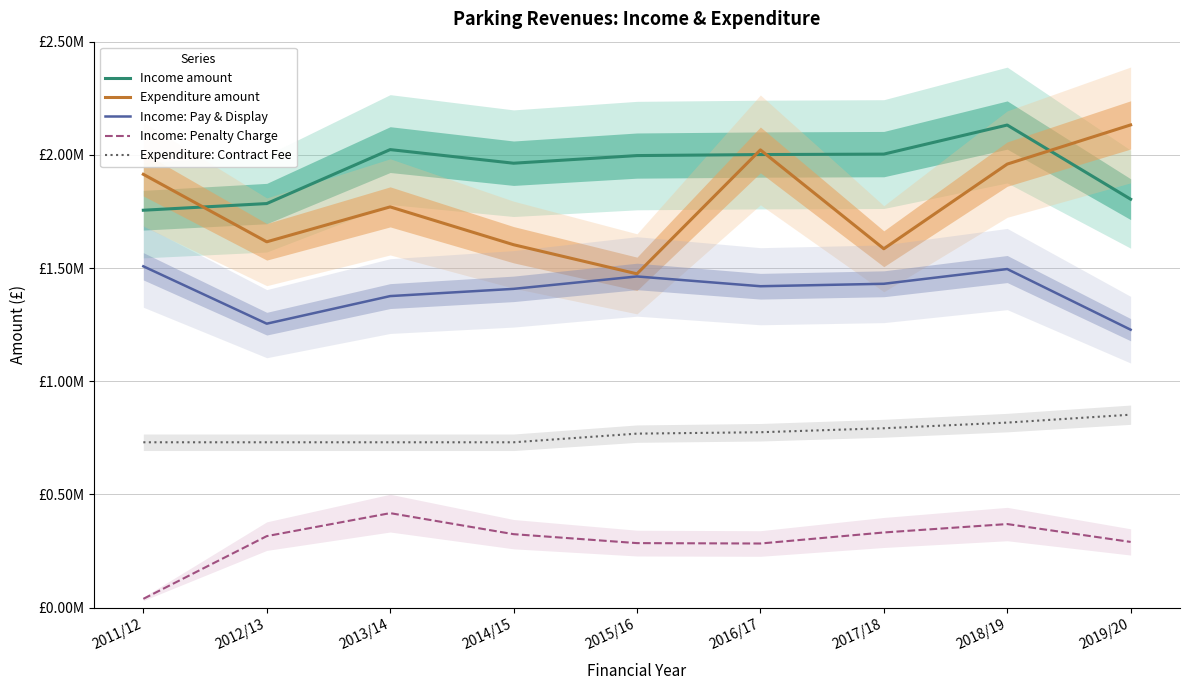

Is it true that Expenditure: Contract Fee equals 730000.0 at 2013/14?

True